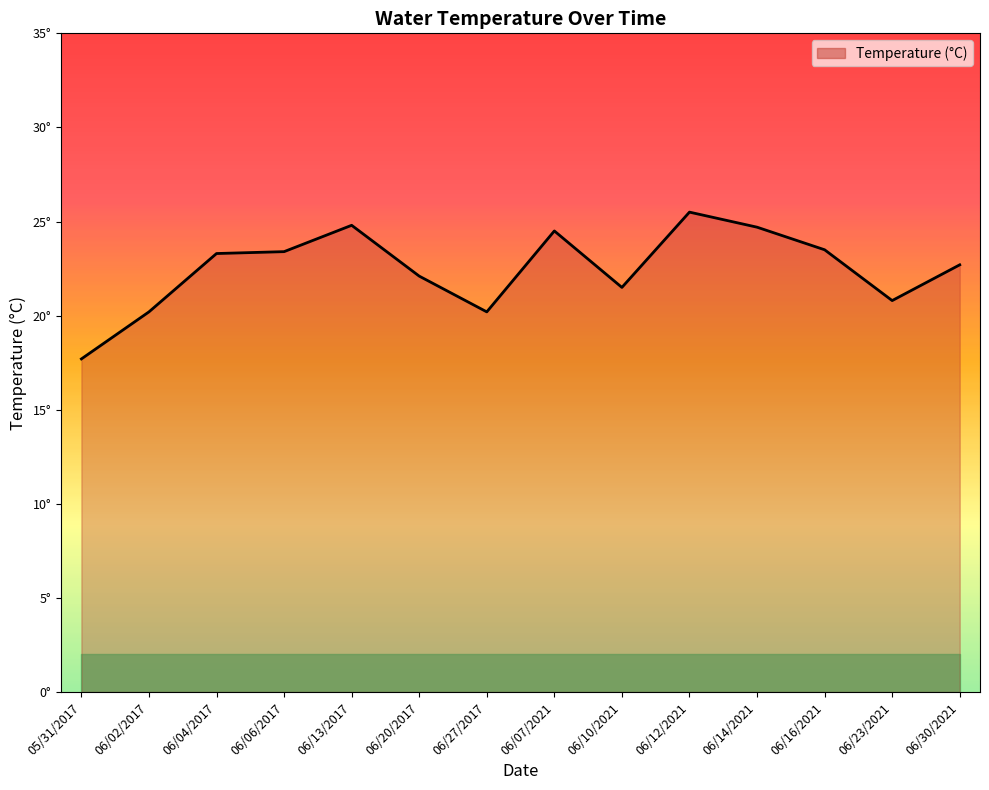

Does the chart have visible grid lines?

No